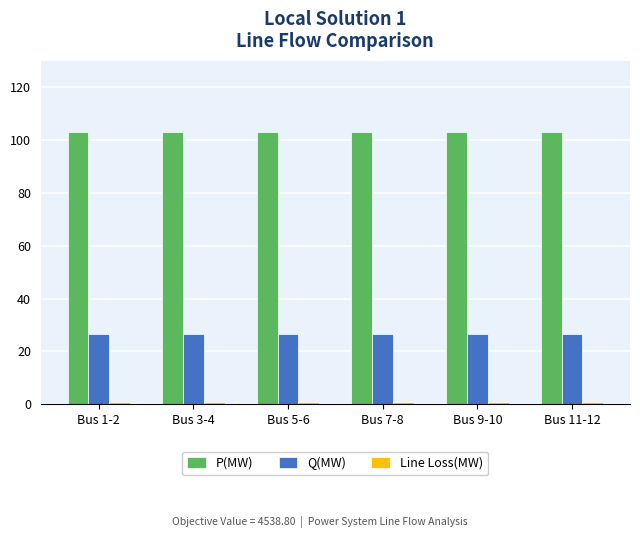

What is the maximum value for P(MW)?

103.2